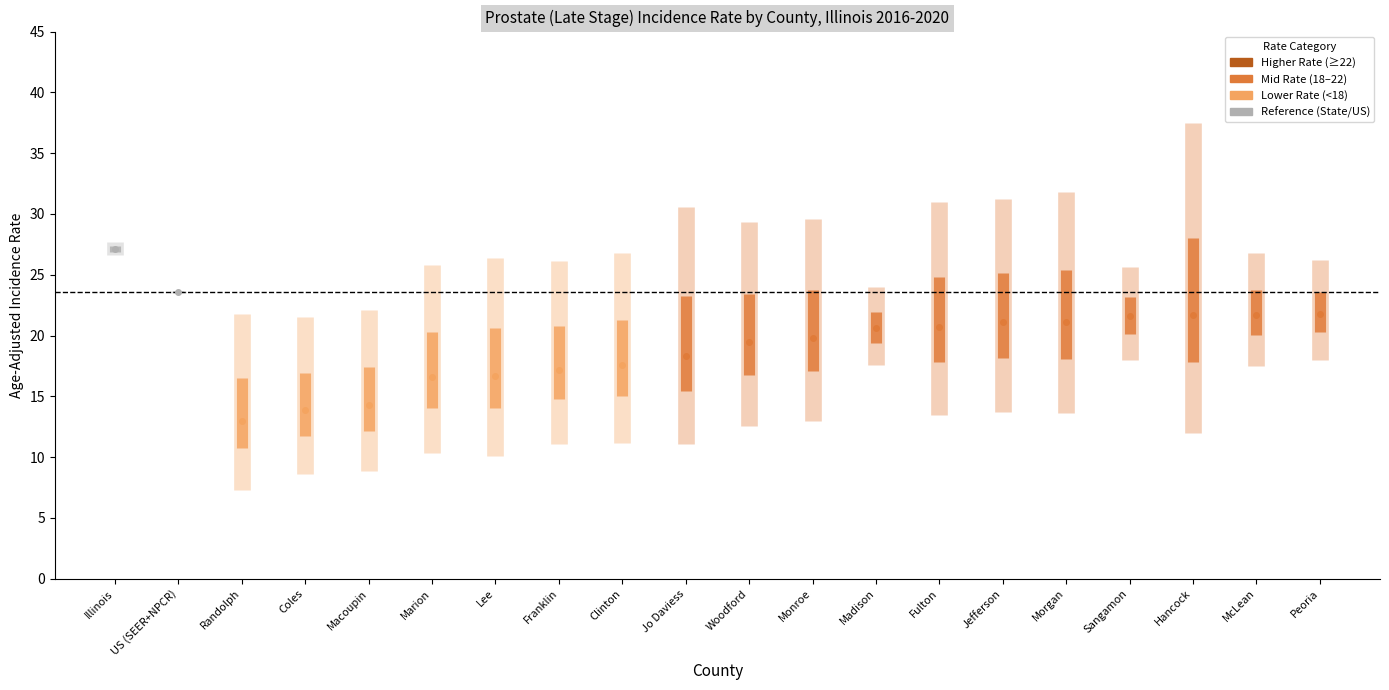

Reading right to left, transcribe all the data shown in this chart.

Age-Adjusted Rate: Peoria=21.8	McLean=21.7	Hancock=21.7	Sangamon=21.6	Morgan=21.1	Jefferson=21.1	Fulton=20.7	Madison=20.6	Monroe=19.8	Woodford=19.5	Jo Daviess=18.3	Clinton=17.6	Franklin=17.2	Lee=16.7	Marion=16.6	Macoupin=14.3	Coles=13.9	Randolph=13.0	US (SEER+NPCR)=23.6	Illinois=27.1
Lower CI: Peoria=18.0	McLean=17.5	Hancock=12.0	Sangamon=18.0	Morgan=13.6	Jefferson=13.7	Fulton=13.5	Madison=17.6	Monroe=13.0	Woodford=12.6	Jo Daviess=11.1	Clinton=11.2	Franklin=11.1	Lee=10.1	Marion=10.3	Macoupin=8.9	Coles=8.6	Randolph=7.3	US (SEER+NPCR)=23.5	Illinois=26.6
Upper CI: Peoria=26.2	McLean=26.8	Hancock=37.5	Sangamon=25.6	Morgan=31.8	Jefferson=31.2	Fulton=31.0	Madison=24.0	Monroe=29.6	Woodford=29.3	Jo Daviess=30.6	Clinton=26.8	Franklin=26.1	Lee=26.4	Marion=25.8	Macoupin=22.1	Coles=21.5	Randolph=21.8	US (SEER+NPCR)=23.7	Illinois=27.7